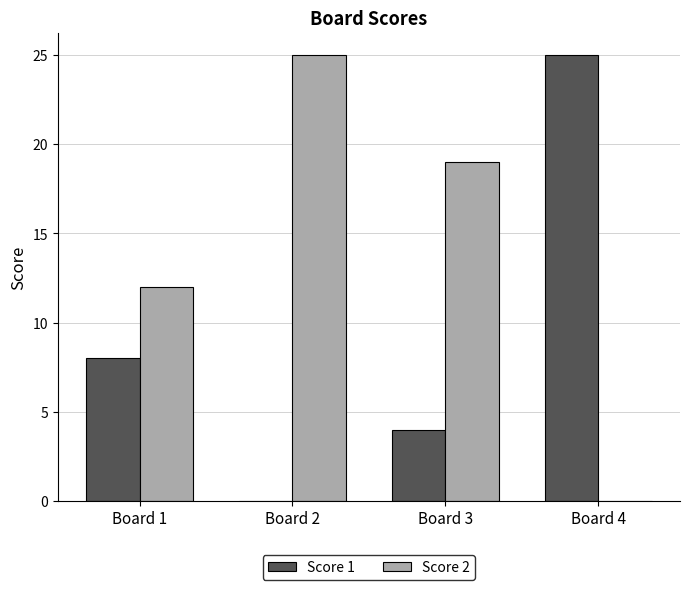

At which label does Score 1 reach its peak?

Board 4